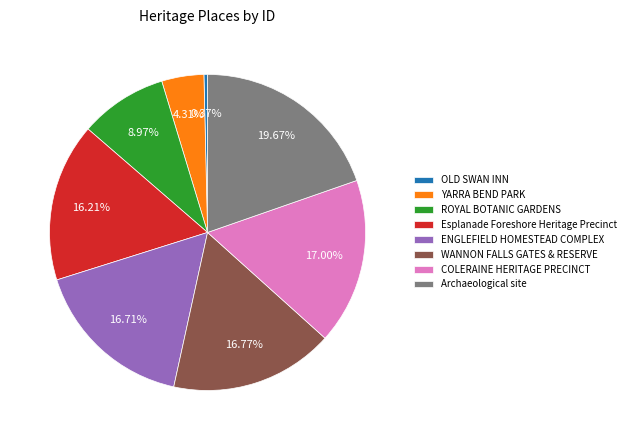

Does any single category account for the majority?

No